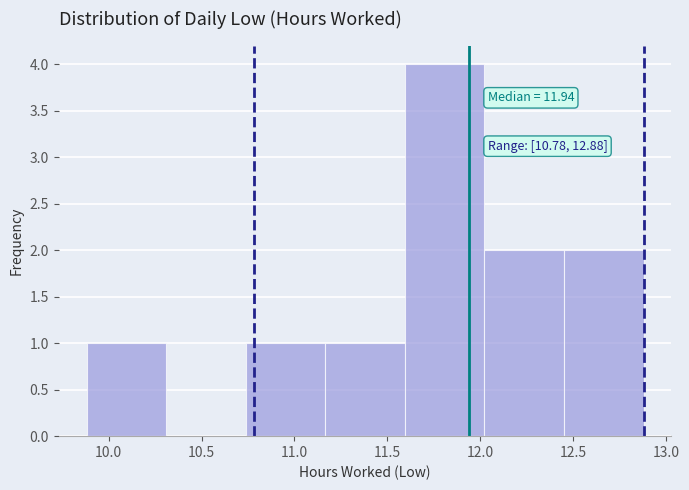

Over which range of the x-axis is the bar tallest?

11.60 to 12.00